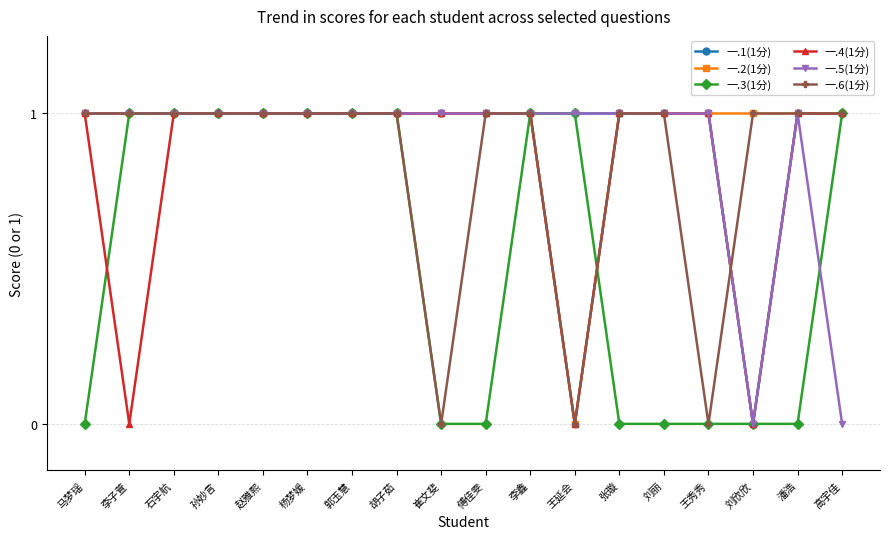

Which series changed the most between 傅佳雯 and 李鑫?

一.3(1分)